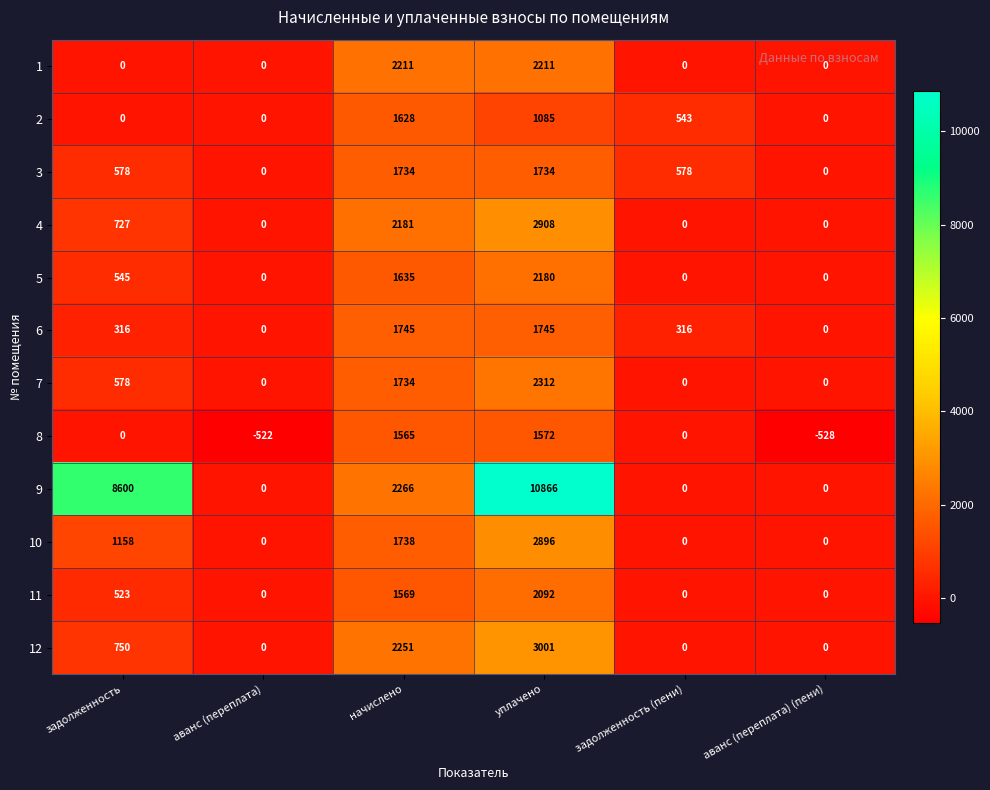

Which series has the largest range (max minus min)?

9